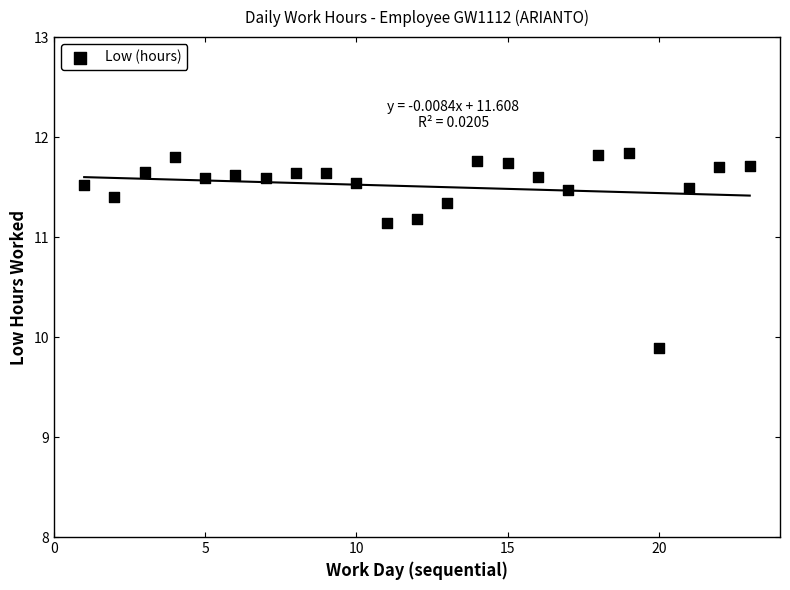

What Y value in the scatter plot is closest to 10?

9.9